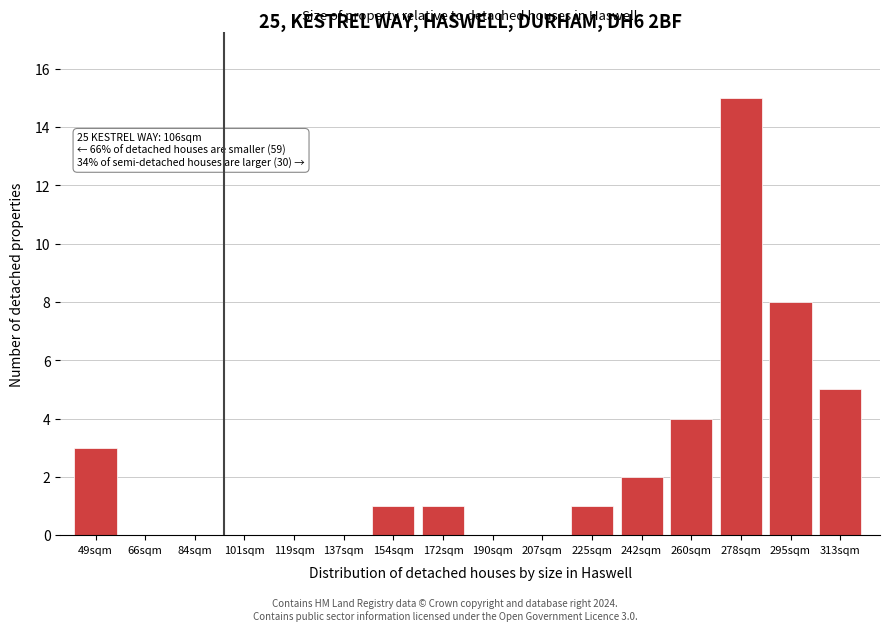

Reading right to left, transcribe all the data shown in this chart.

313sqm=5	295sqm=8	278sqm=15	260sqm=4	242sqm=2	225sqm=1	207sqm=0	190sqm=0	172sqm=1	154sqm=1	137sqm=0	119sqm=0	101sqm=0	84sqm=0	66sqm=0	49sqm=3